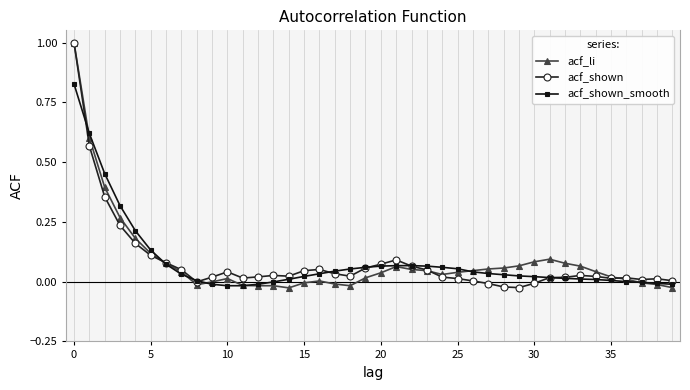

What is the sum of all acf_li values?

3.4